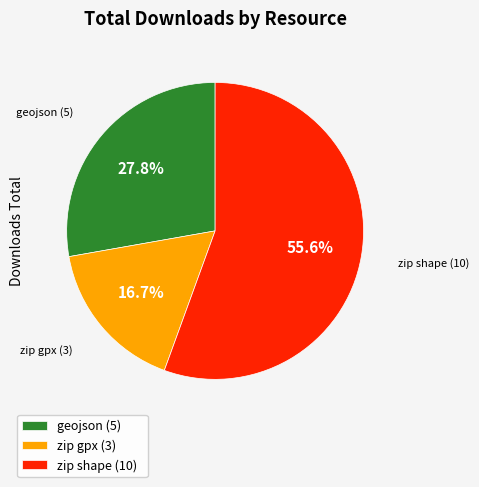

Which slice is the largest?

zip shape (10)